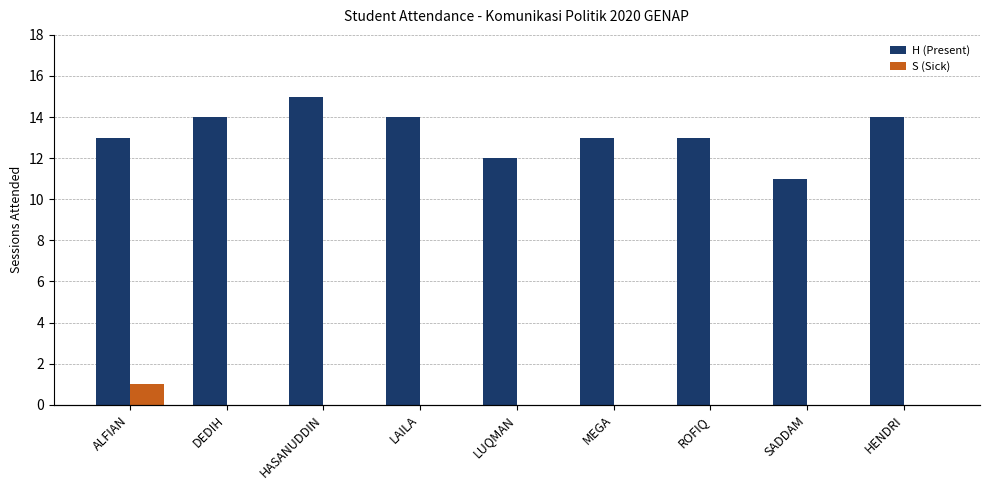

What are all the series names shown in the legend?

H (Present), S (Sick)